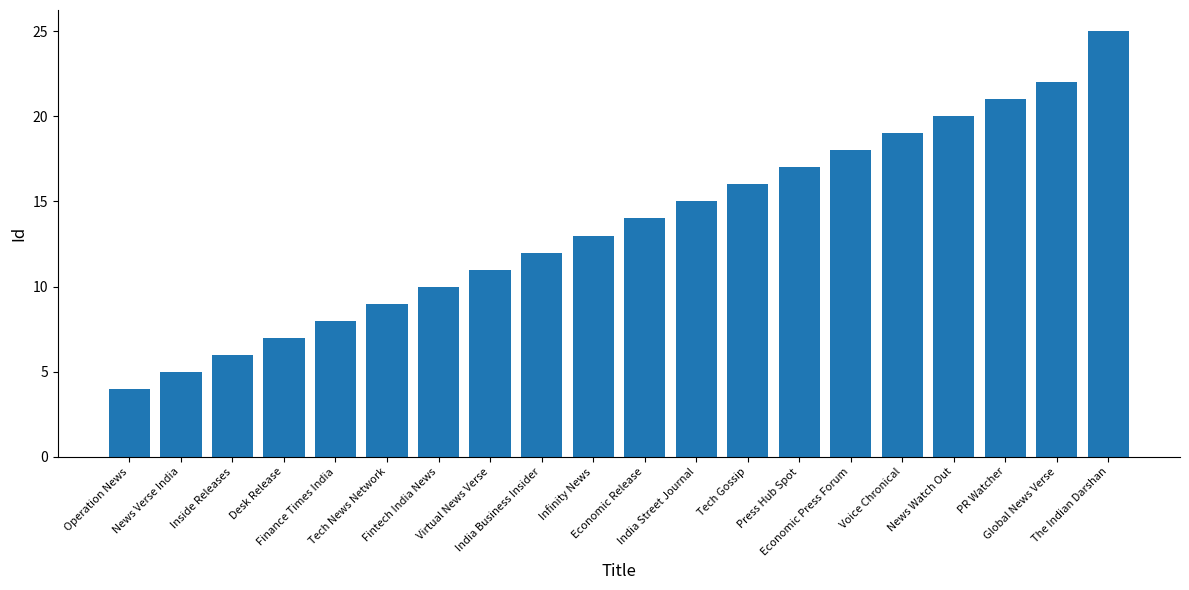

Which has a higher value, News Watch Out or Finance Times India?

News Watch Out